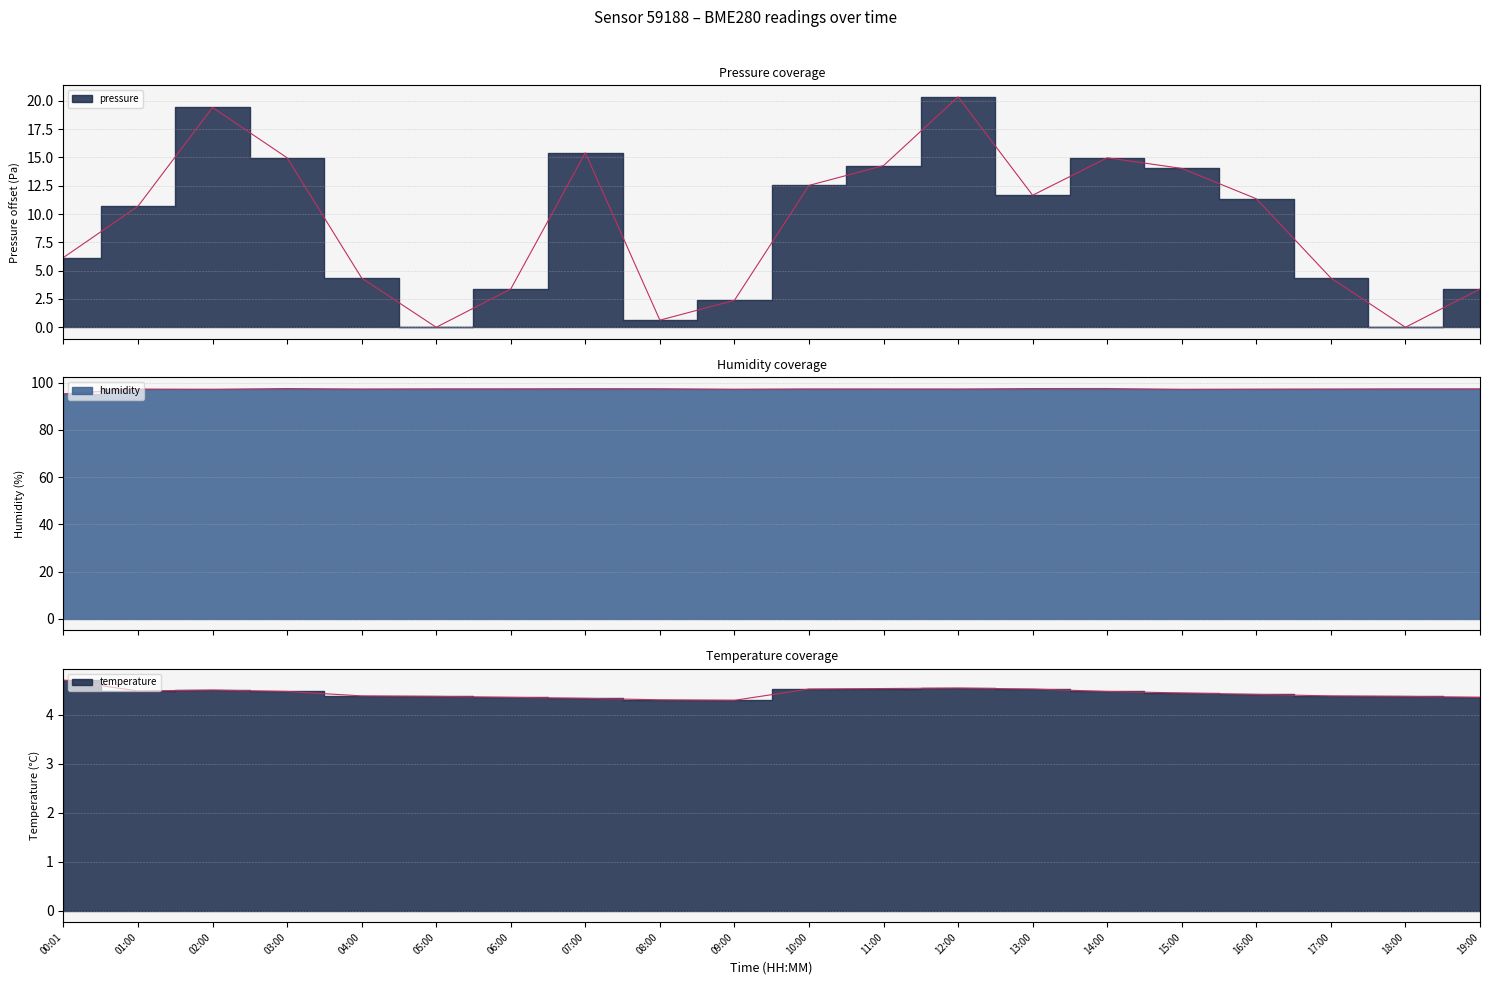

What is the difference between the second highest and second lowest values in the temperature series?

0.2